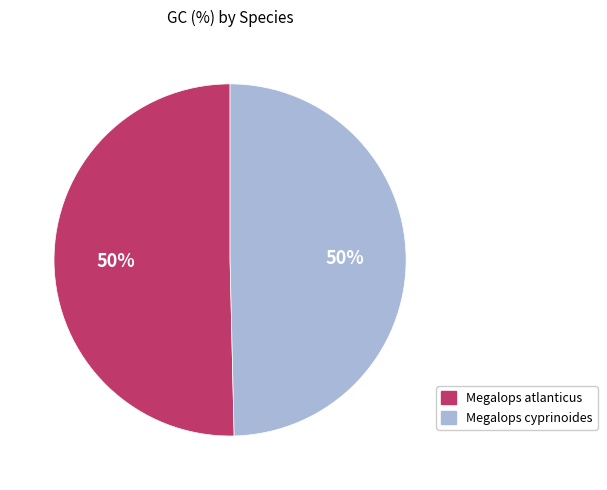

Approximately how many times larger is the value at Megalops cyprinoides compared to Megalops atlanticus?

1.0